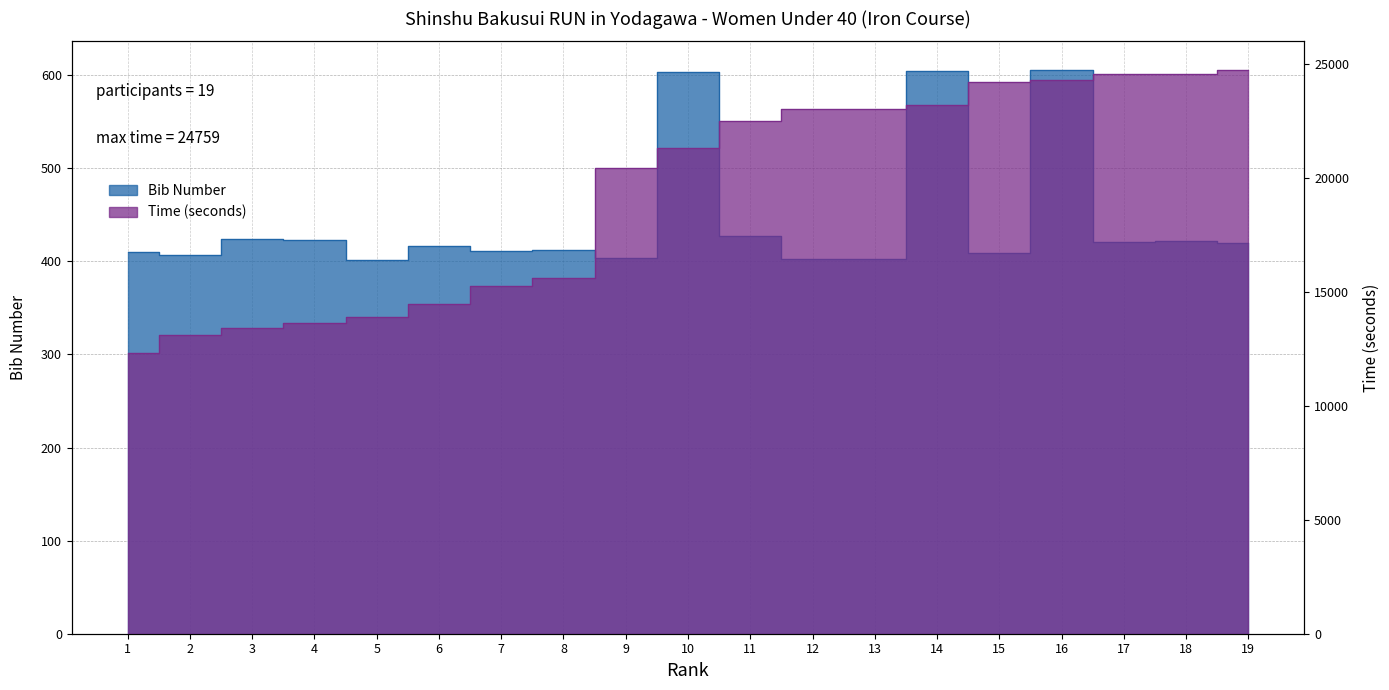

Does the chart have visible grid lines?

Yes